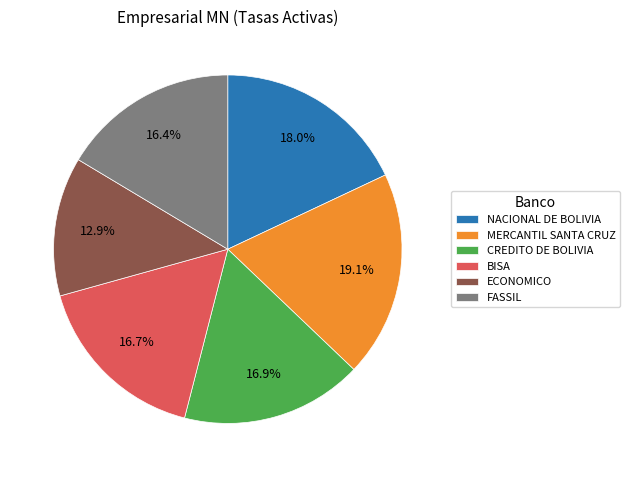

Do CREDITO DE BOLIVIA and ECONOMICO together represent more than half of the pie?

No